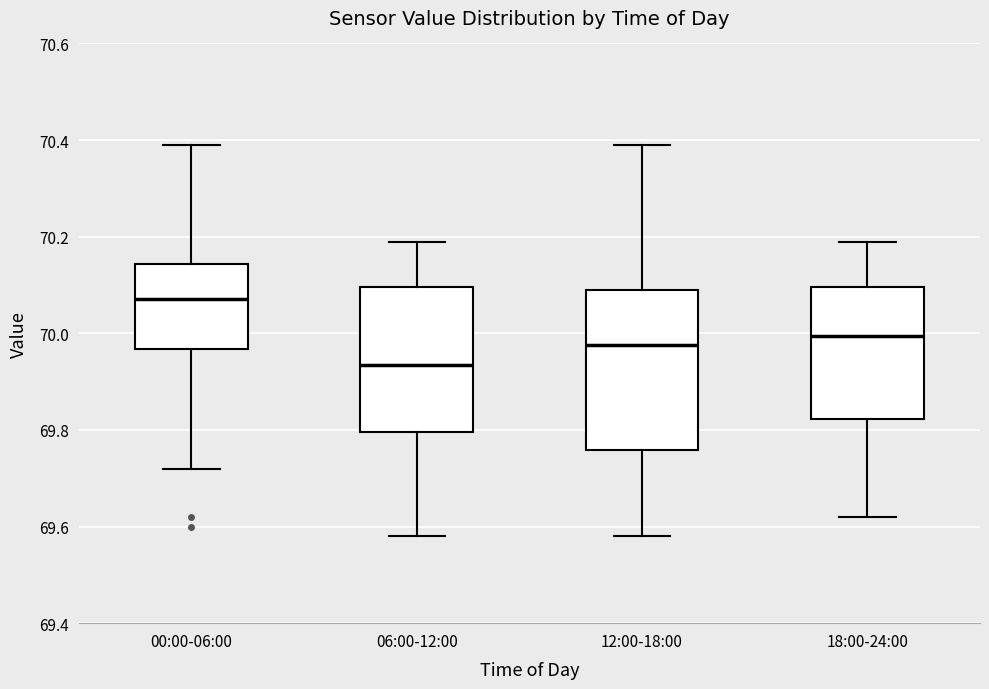

Reading left to right, read every box against the y-axis: the position of its median line, the range the box covers, and the ends of its whiskers. The values are not printed on the chart, so give them approximately, as read against the axis.

00:00-06:00: median 70.08, box 69.96 to 70.14, whiskers 69.72 to 70.40
06:00-12:00: median 69.94, box 69.80 to 70.10, whiskers 69.58 to 70.20
12:00-18:00: median 69.98, box 69.76 to 70.10, whiskers 69.58 to 70.40
18:00-24:00: median 70.00, box 69.82 to 70.10, whiskers 69.62 to 70.20